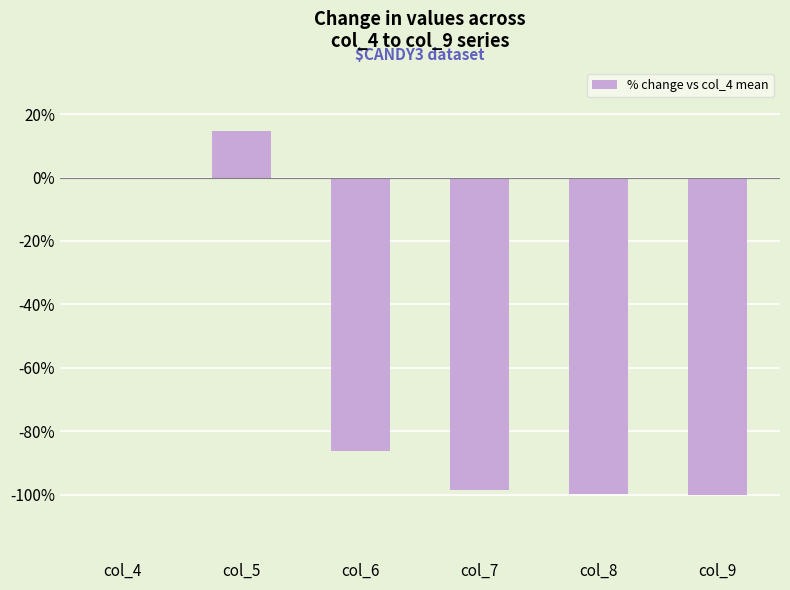

What is the greatest value displayed?

14.6